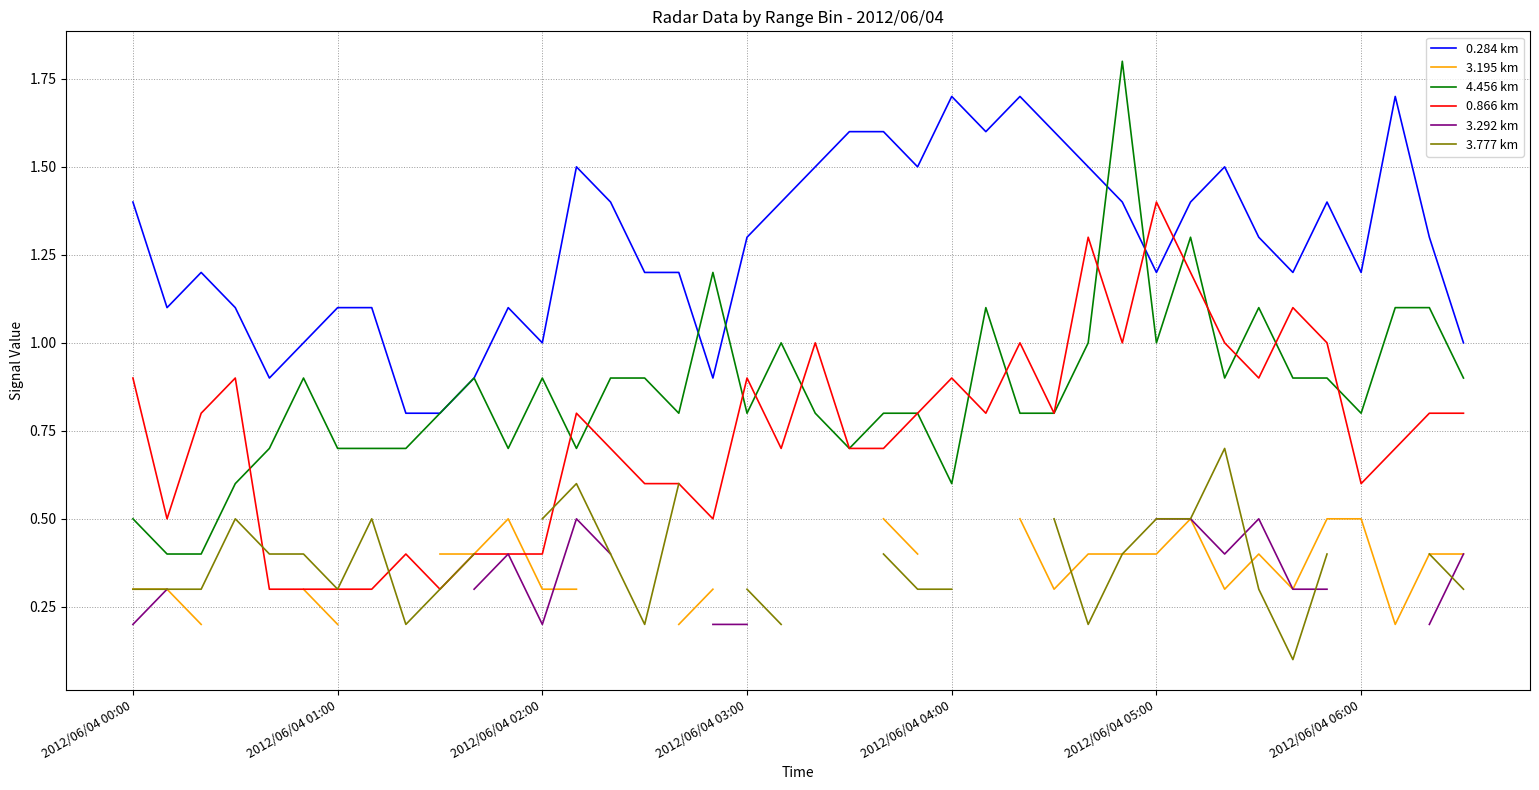

How many lines are shown in the chart?

6